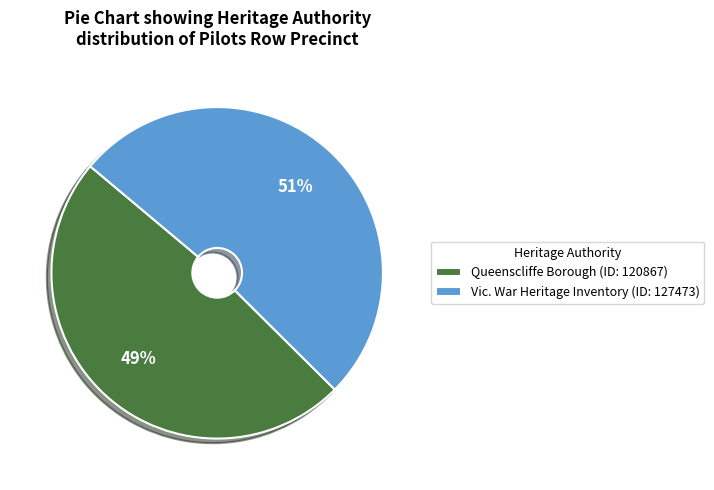

What is the smallest slice in the pie chart?

Queenscliffe Borough